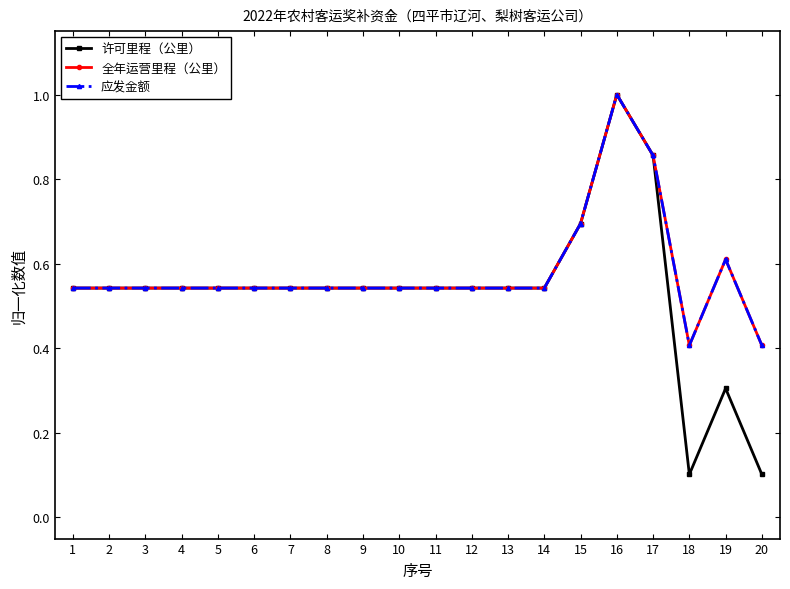

Reading left to right, transcribe all the data shown in this chart.

许可里程（公里）: 0.5	0.5	0.5	0.5	0.5	0.5	0.5	0.5	0.5	0.5	0.5	0.5	0.5	0.5	0.7	1.0	0.9	0.1	0.3	0.1
全年运营里程（公里）: 0.5	0.5	0.5	0.5	0.5	0.5	0.5	0.5	0.5	0.5	0.5	0.5	0.5	0.5	0.7	1.0	0.9	0.4	0.6	0.4
应发金额: 0.5	0.5	0.5	0.5	0.5	0.5	0.5	0.5	0.5	0.5	0.5	0.5	0.5	0.5	0.7	1.0	0.9	0.4	0.6	0.4